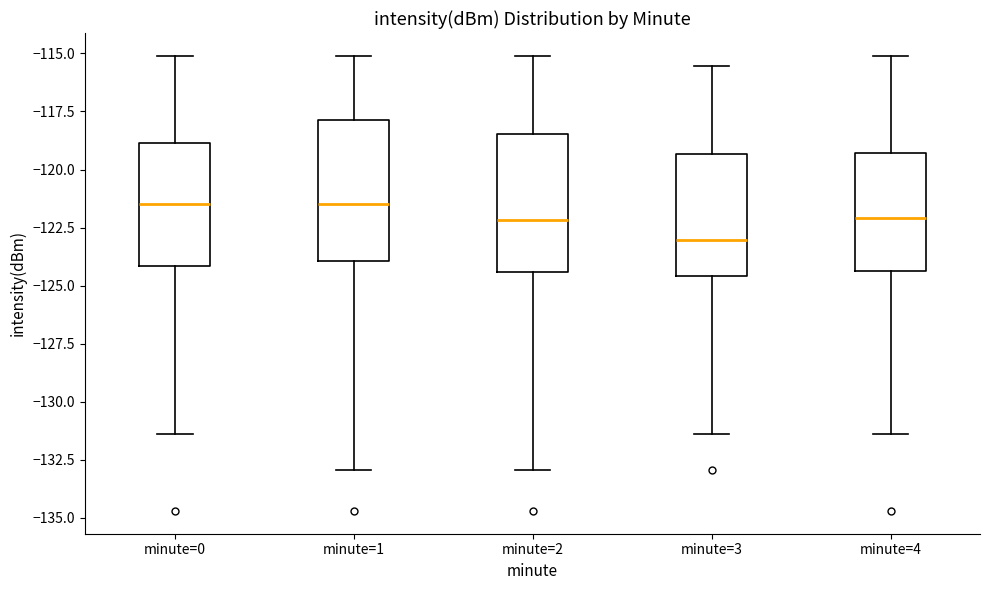

Reading left to right, transcribe this box plot: for each box, give where its median line is, the range the box spans, and where its two whiskers end, as read against the y-axis. The values are not printed on the chart, so give them approximately, as read against the axis.

minute=0: median -121.5, box -124.0 to -119.0, whiskers -131.5 to -115.0
minute=1: median -121.5, box -124.0 to -118.0, whiskers -133.0 to -115.0
minute=2: median -122.0, box -124.5 to -118.5, whiskers -133.0 to -115.0
minute=3: median -123.0, box -124.5 to -119.5, whiskers -131.5 to -115.5
minute=4: median -122.0, box -124.5 to -119.5, whiskers -131.5 to -115.0